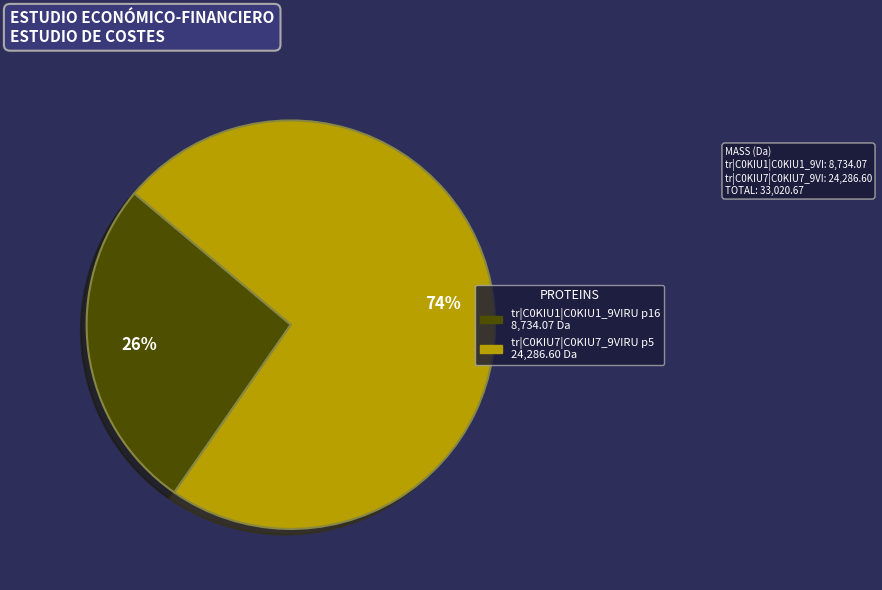

Which slice is the largest?

tr|C0KIU7|C0KIU7_9VIRU p5